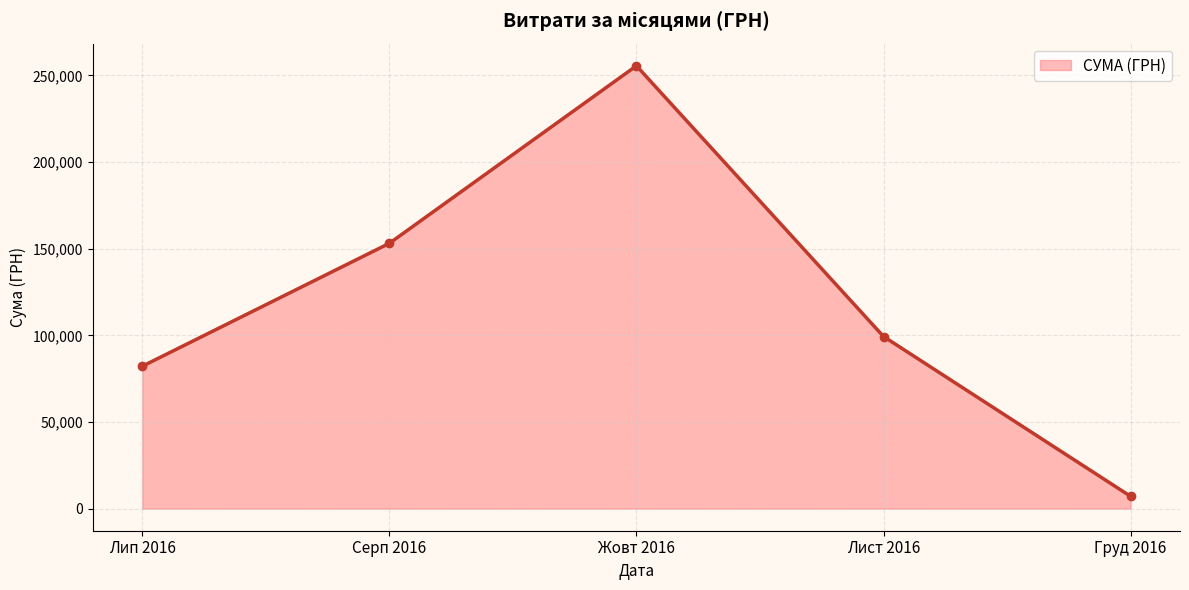

List the labels in order of value, smallest first.

Груд 2016, Лип 2016, Лист 2016, Серп 2016, Жовт 2016